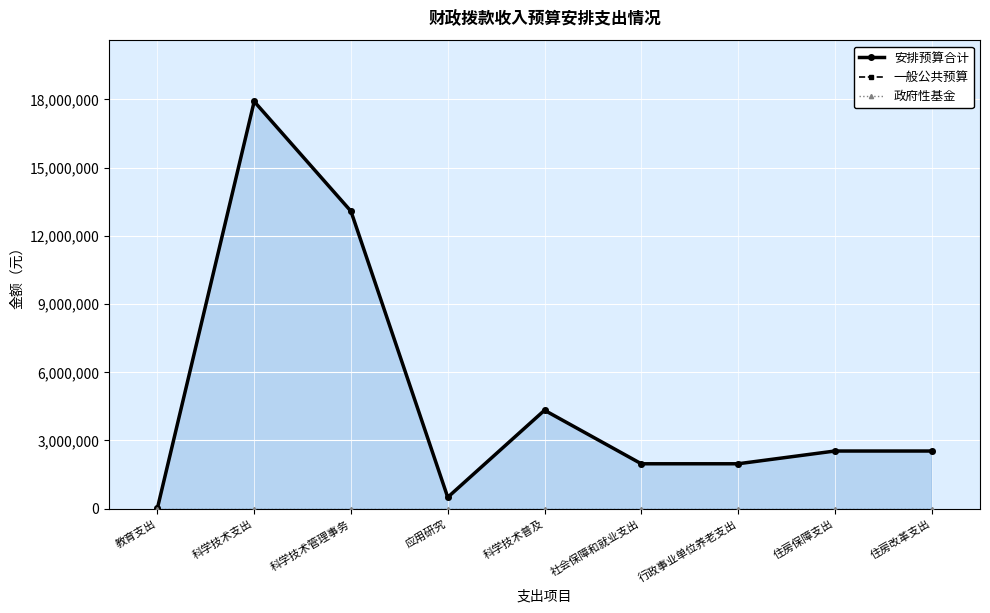

How many data points in 安排预算合计 are less than 2534565?

4